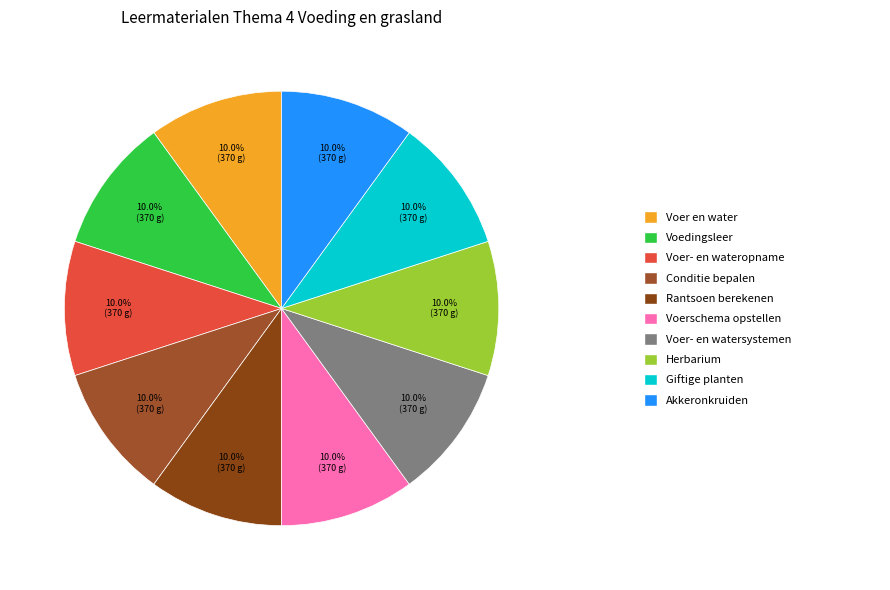

Rank the categories by value from lowest to highest.

Voerschema opstellen, Herbarium, Giftige planten, Akkeronkruiden, Voer en water, Voedingsleer, Voer- en wateropname, Voer- en watersystemen, Conditie bepalen, Rantsoen berekenen